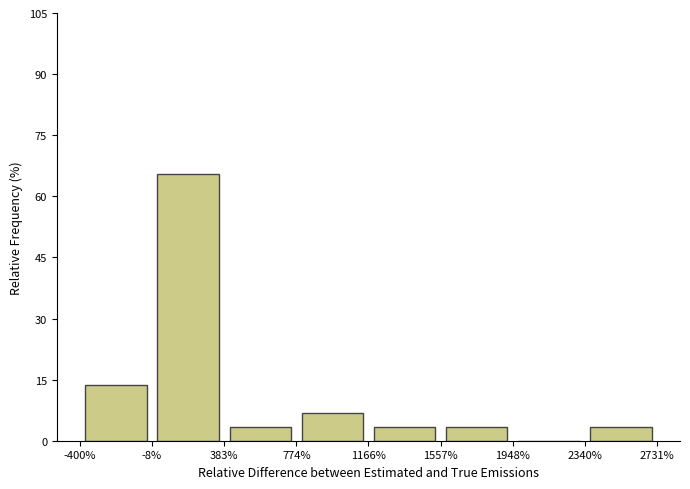

Reading left to right, list every bar in this chart as the range it spans on the x-axis followed by its height. The values are not printed on the chart, so give them approximately, as read against the axis.

-400% to -8%: 14
-8% to 383%: 66
383% to 774%: 4
774% to 1166%: 6
1166% to 1557%: 4
1557% to 1948%: 4
1948% to 2340%: 0
2340% to 2731%: 4